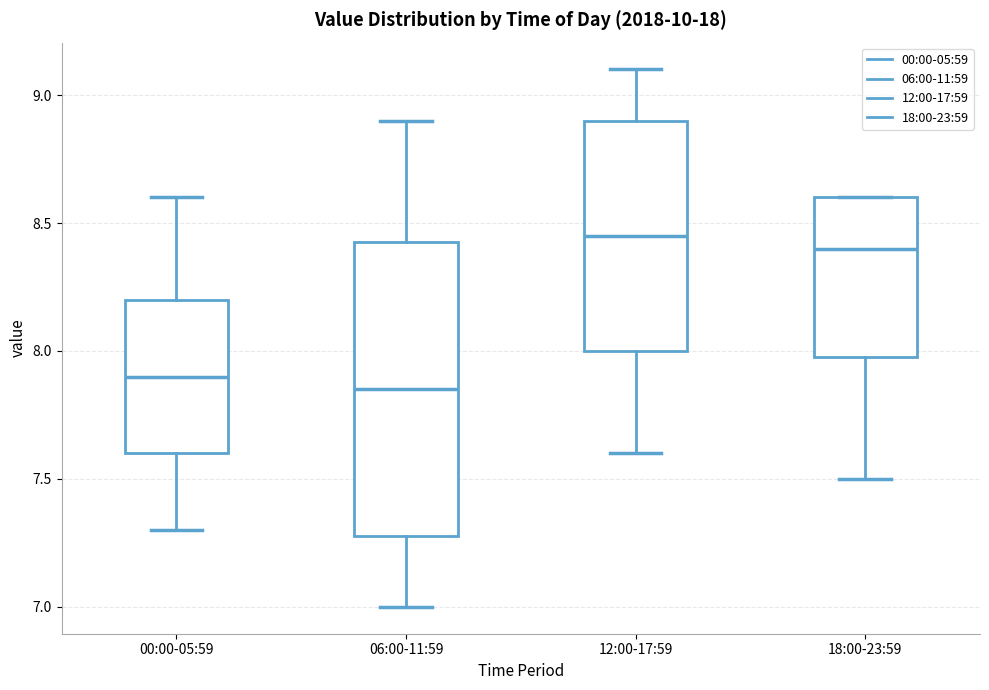

Reading left to right, transcribe this box plot: for each box, give where its median line is, the range the box spans, and where its two whiskers end, as read against the y-axis. The values are not printed on the chart, so give them approximately, as read against the axis.

00:00-05:59: median 7.90, box 7.60 to 8.20, whiskers 7.30 to 8.60
06:00-11:59: median 7.85, box 7.30 to 8.45, whiskers 7.00 to 8.90
12:00-17:59: median 8.45, box 8.00 to 8.90, whiskers 7.60 to 9.10
18:00-23:59: median 8.40, box 8.00 to 8.60, whiskers 7.50 to 8.60